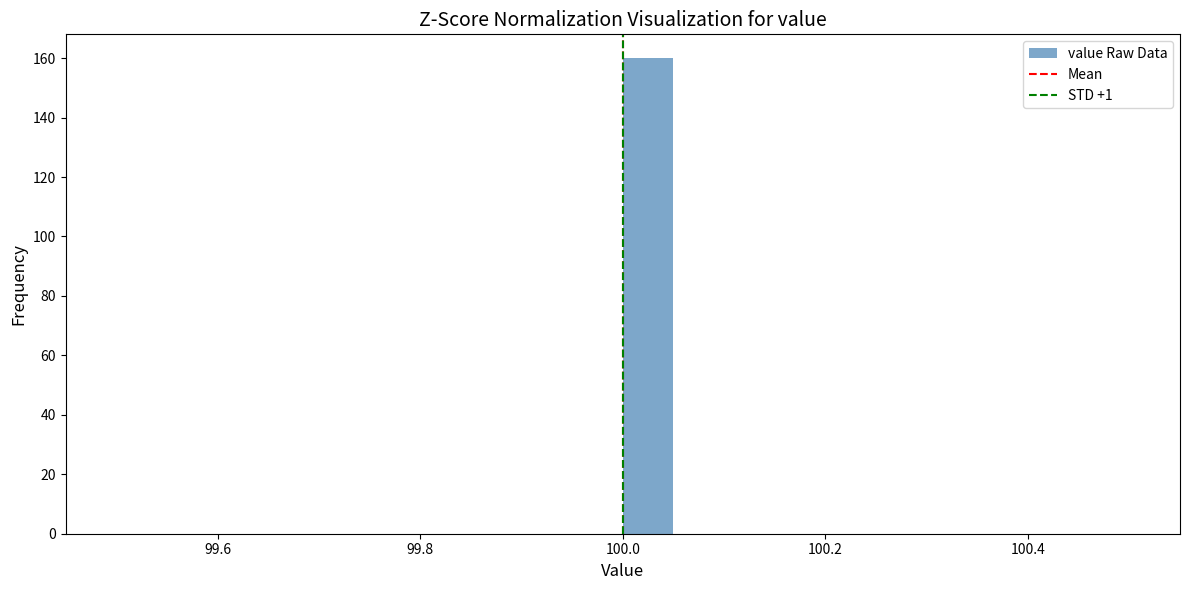

Around what value on the x-axis is the tallest bar? Give the approximate position of its centre, as read against the axis.

100.02